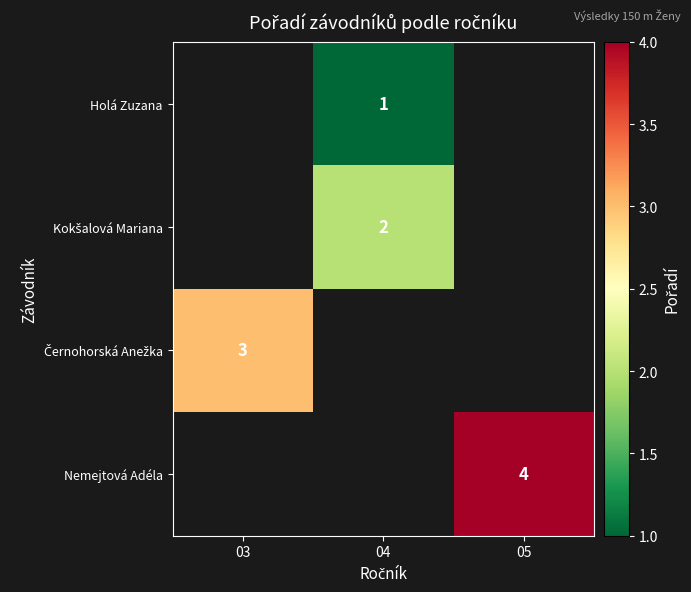

The value of Holá Zuzana at 04 is 1. True or false?

True